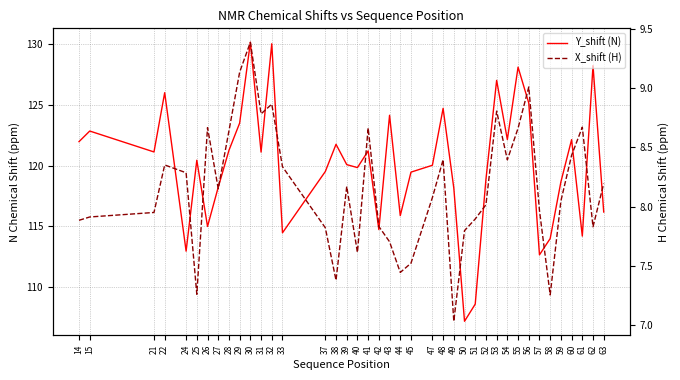

Which series has the largest range (max minus min)?

Y_shift (N)